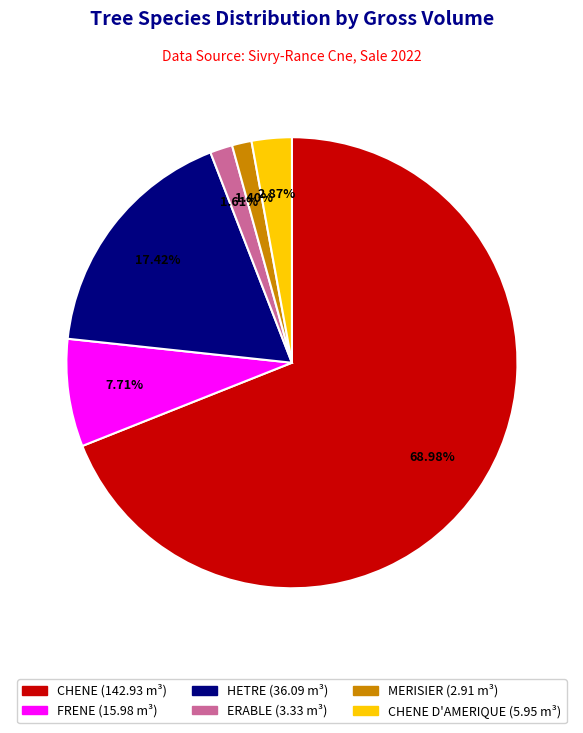

Does any single category account for the majority?

Yes